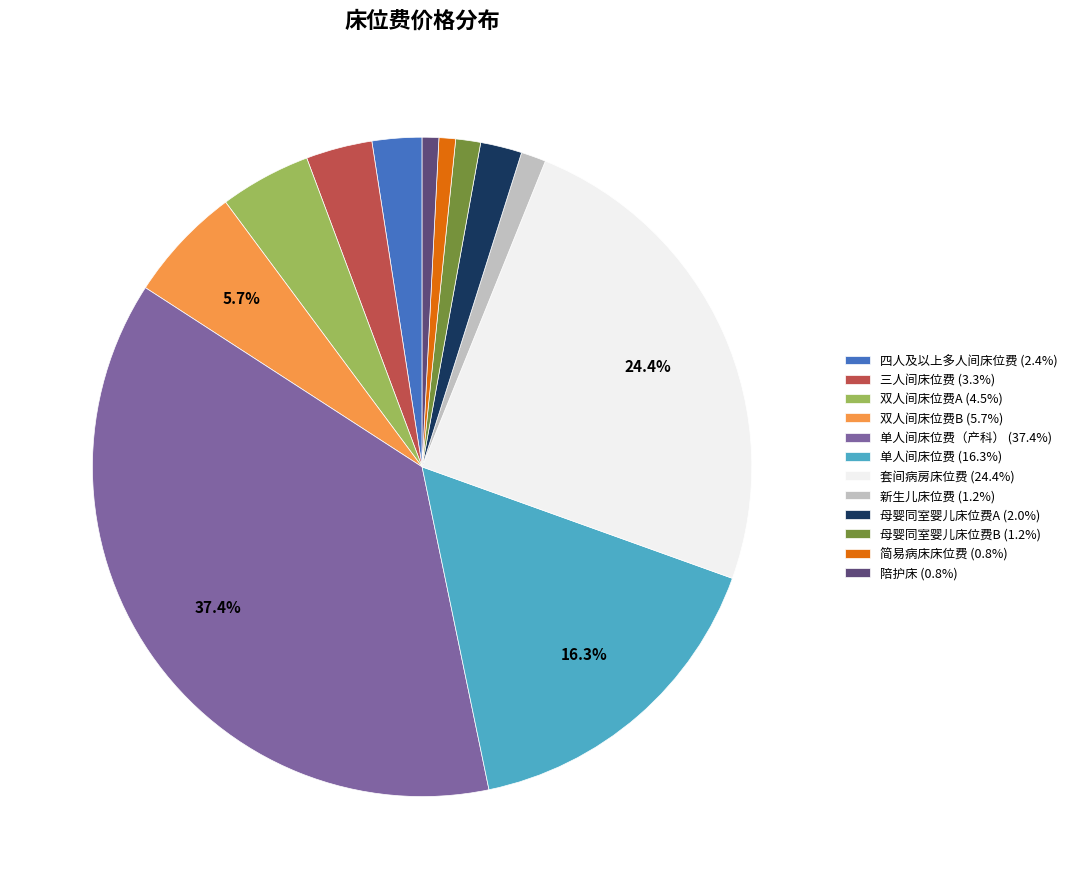

What is the ratio of the value at 母婴同室婴儿床位费B (1.2%) to the value at 母婴同室婴儿床位费A (2.0%)?

0.6